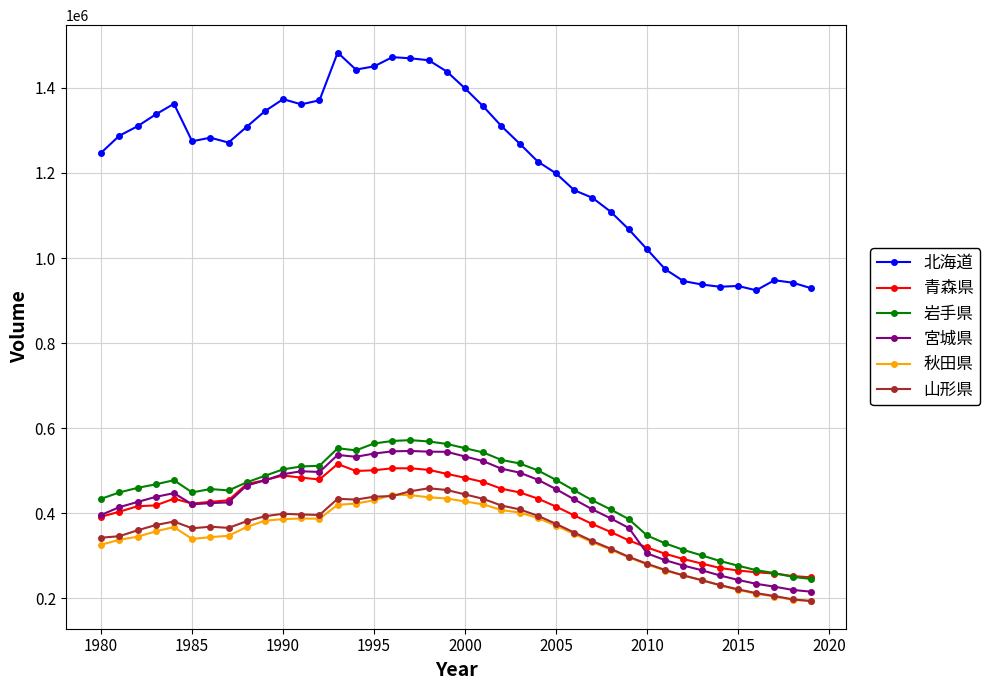

Does the chart display data point markers on the line(s)?

Yes